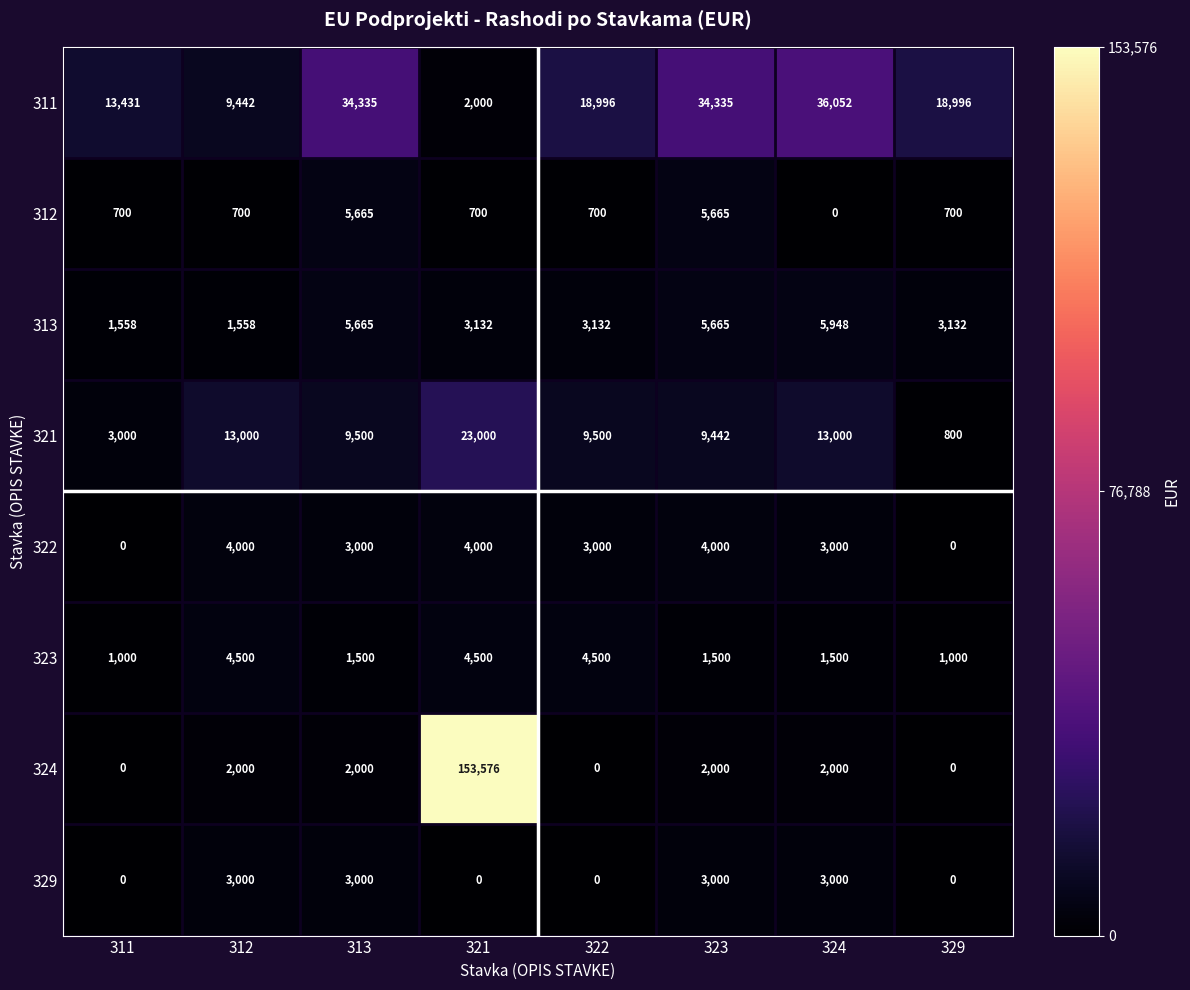

The 311 series shows 643 at 321. True or false?

False